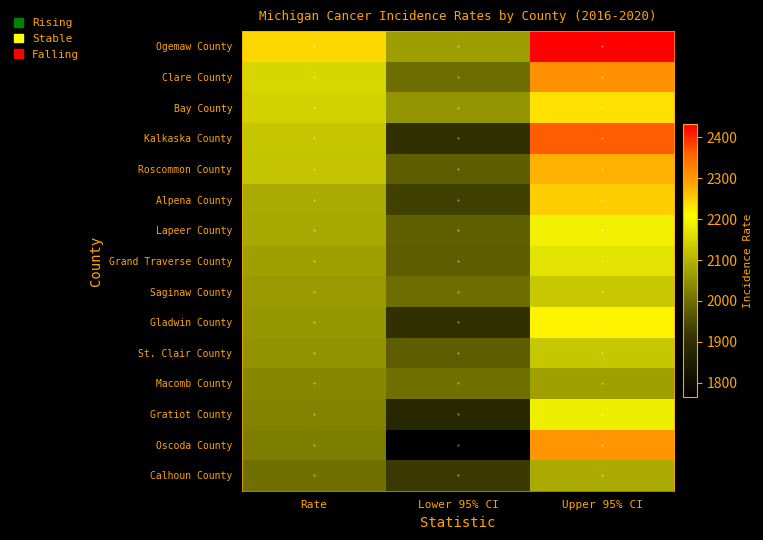

Rank the series by their maximum value, from lowest to highest.

Macomb County, Calhoun County, St. Clair County, Saginaw County, Grand Traverse County, Gratiot County, Lapeer County, Gladwin County, Bay County, Alpena County, Roscommon County, Oscoda County, Clare County, Kalkaska County, Ogemaw County